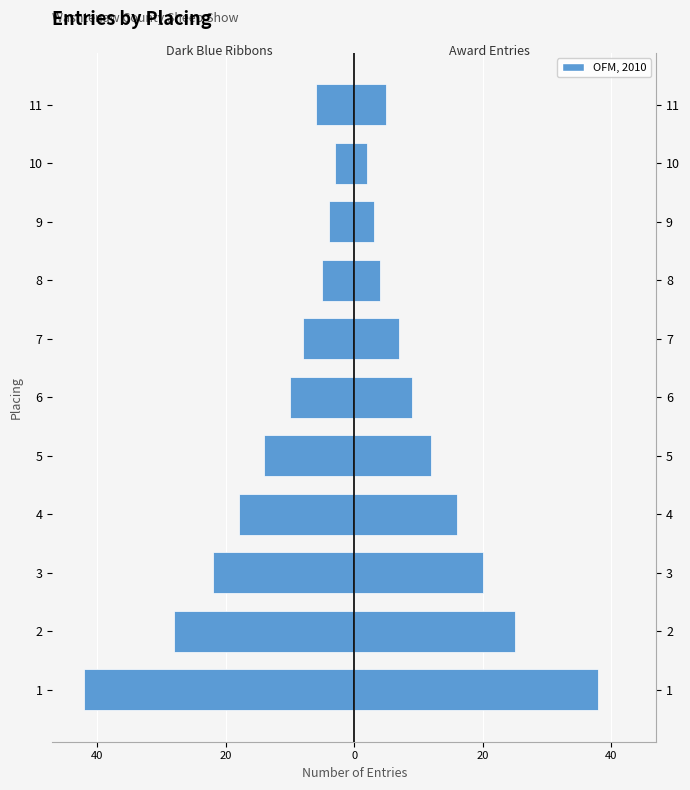

How many series are shown in this chart?

2